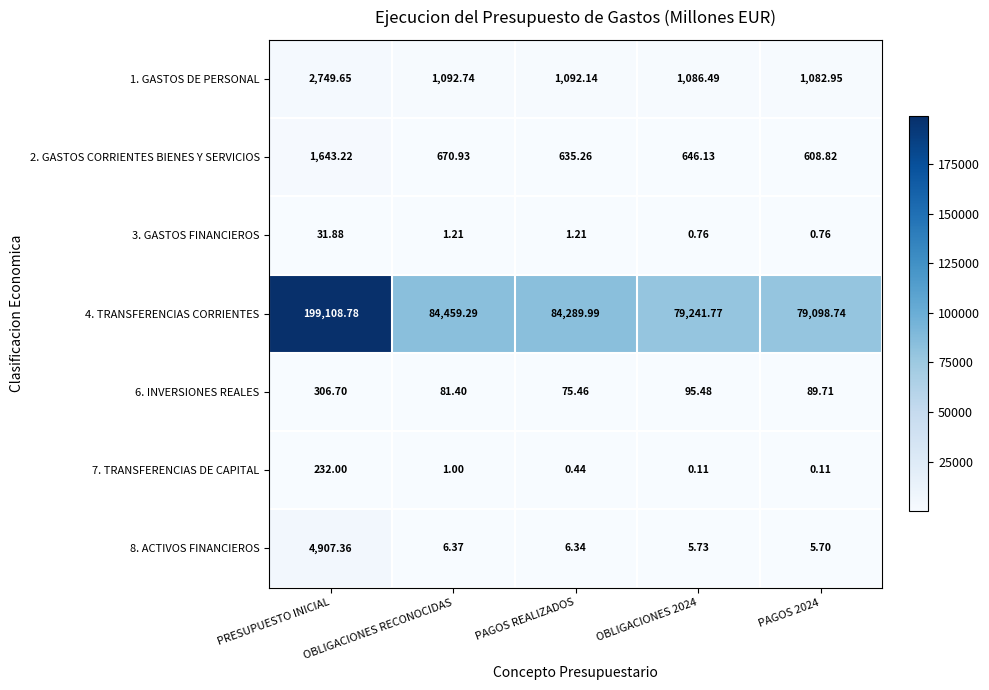

At which label is 7. TRANSFERENCIAS DE CAPITAL closest to 116?

OBLIGACIONES RECONOCIDAS